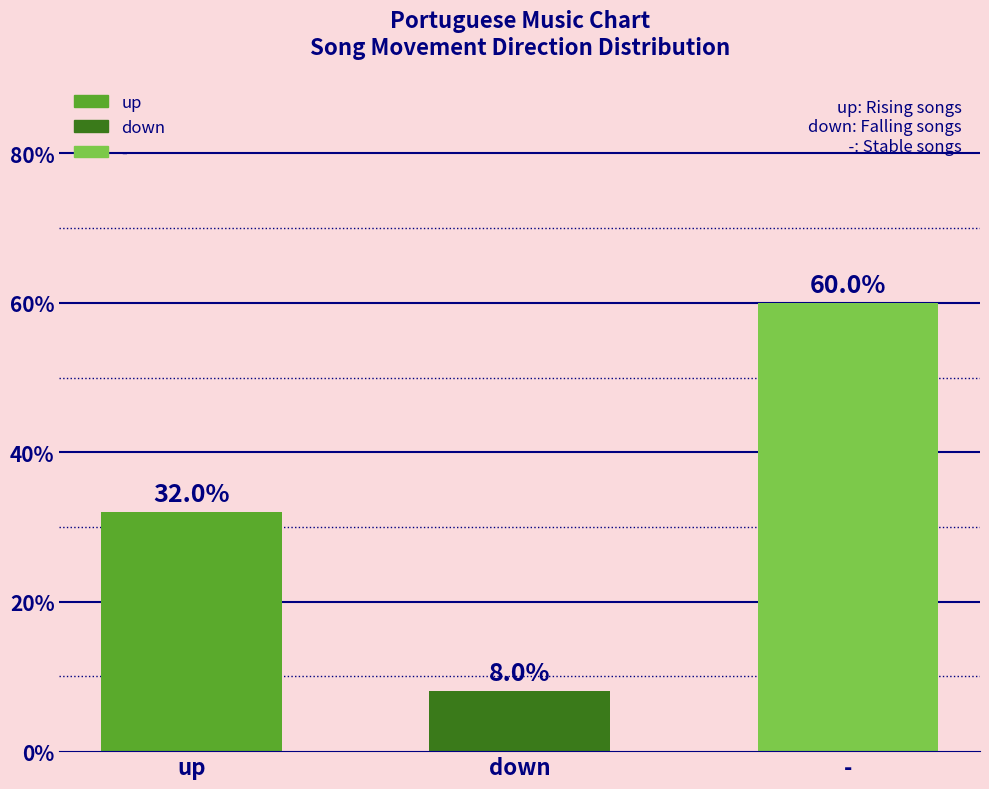

What is the label of the 3rd bar from the right?

up